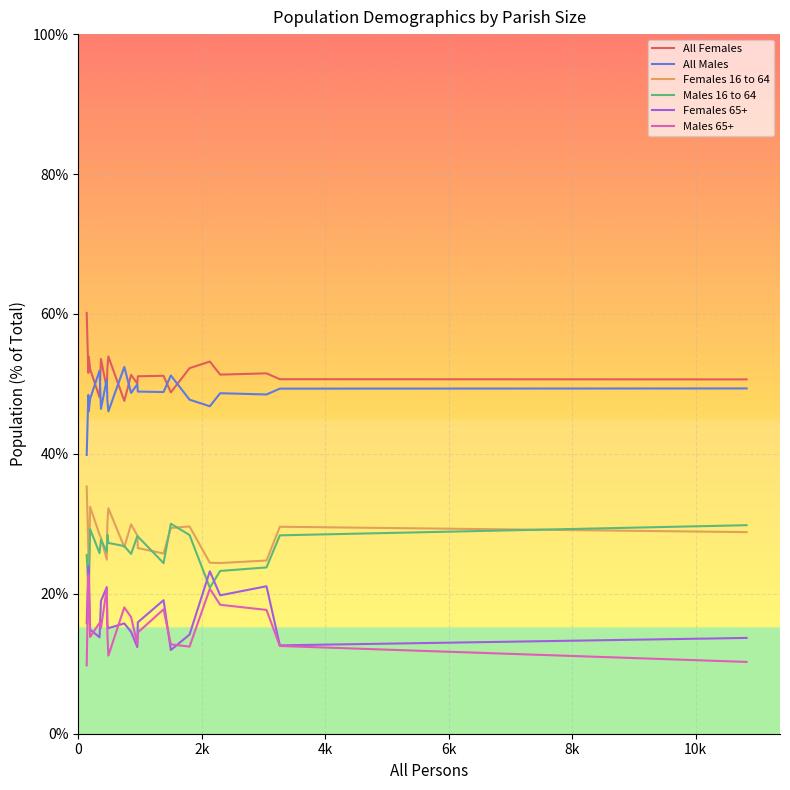

True or false: Males 65+ and All Females cross at least once.

False